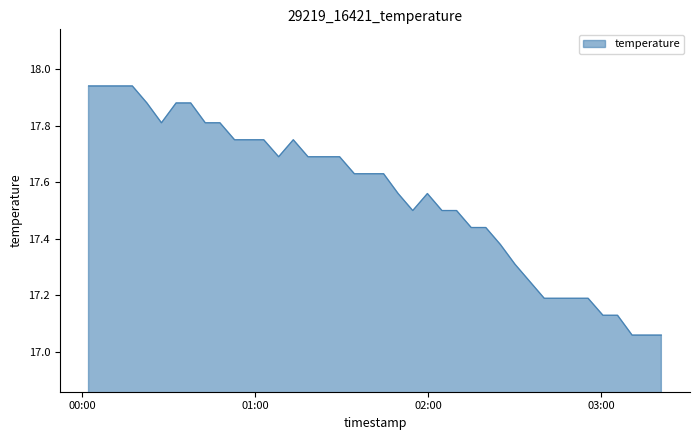

What is the difference between the maximum and minimum values?

0.9